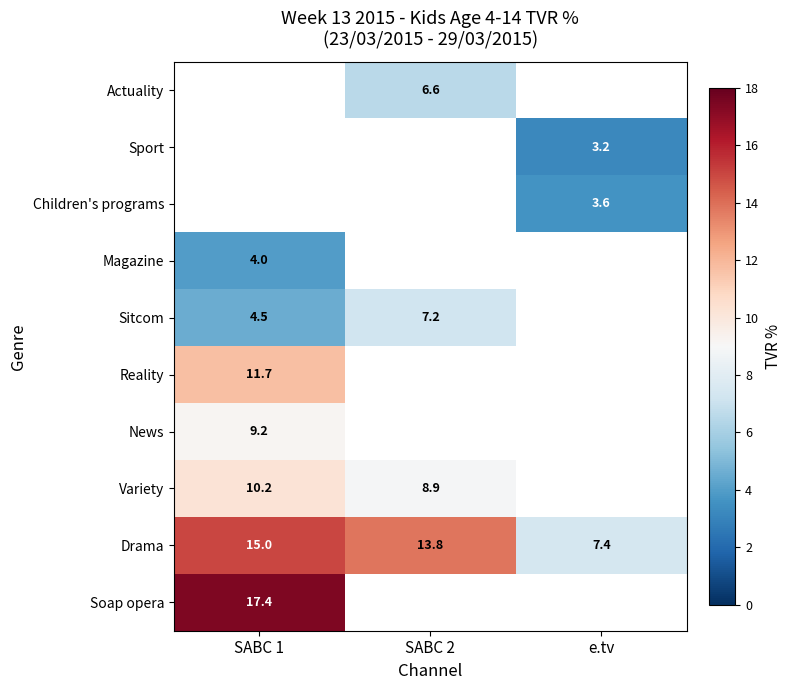

Which label corresponds to the smallest value in the chart?

e.tv